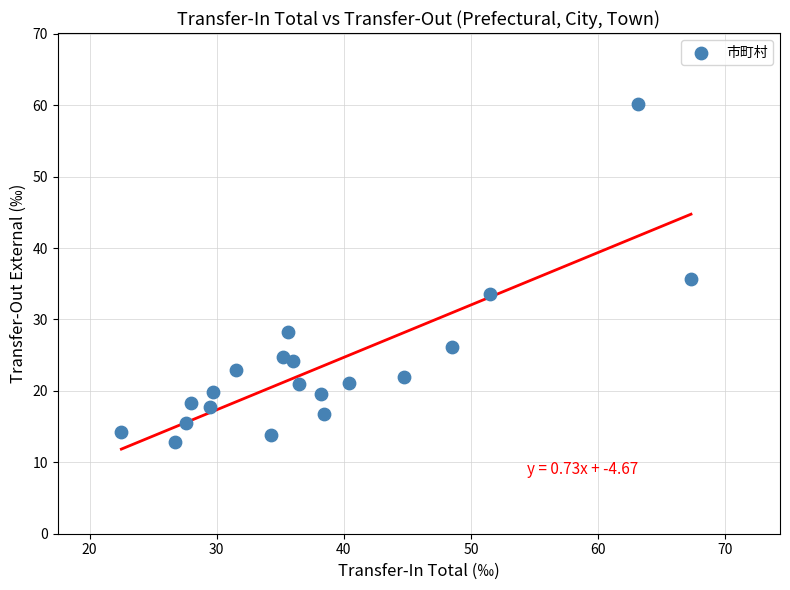

What is the range of Y values (max minus min)?

47.3